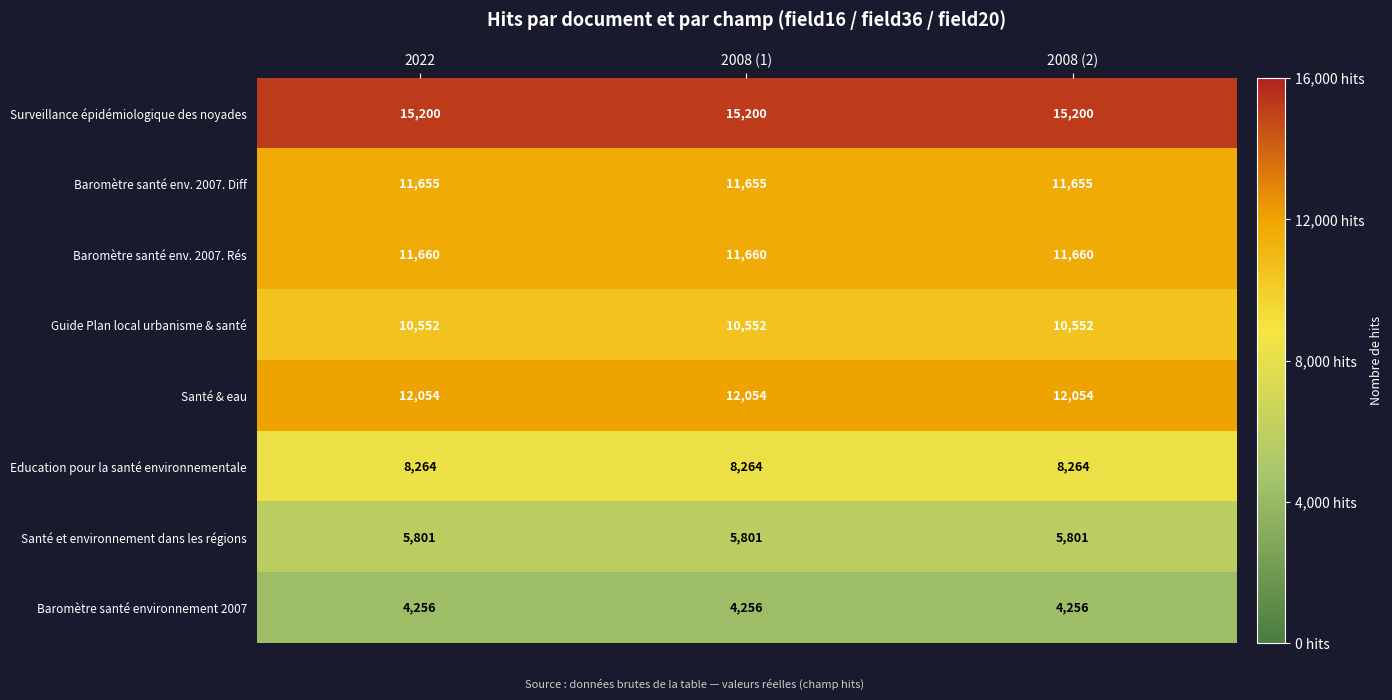

What is the total value across all series at 2008 (2)?

79442